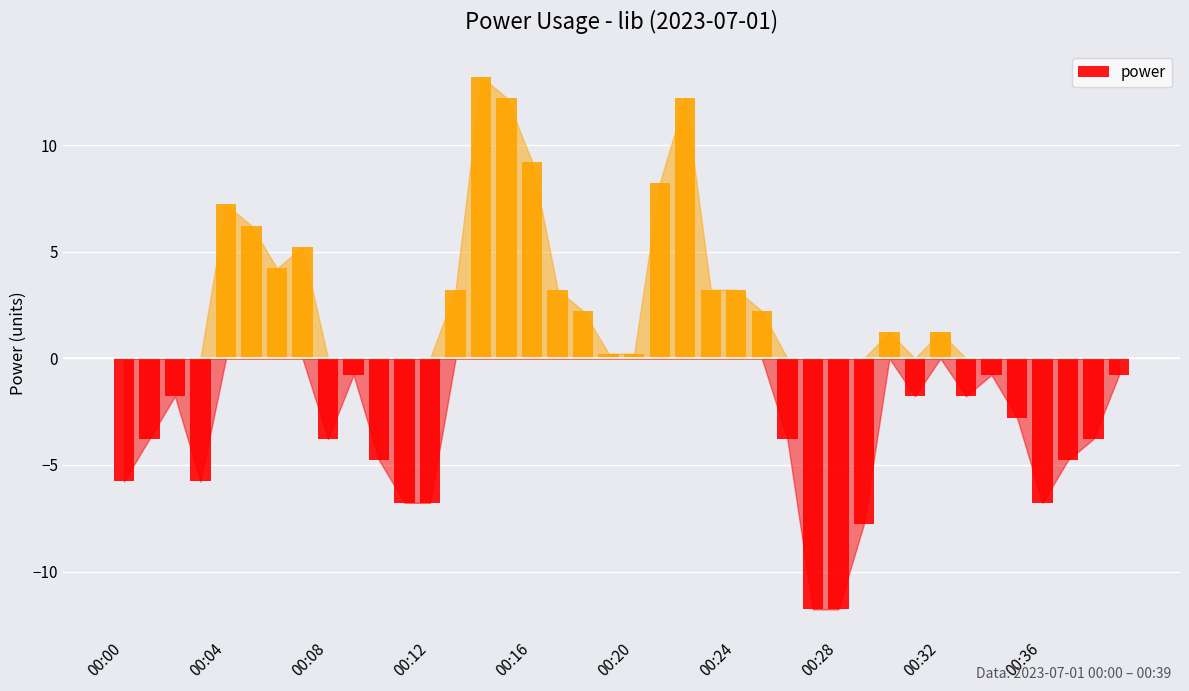

What is the value of the 33rd bar from the left?

1.2